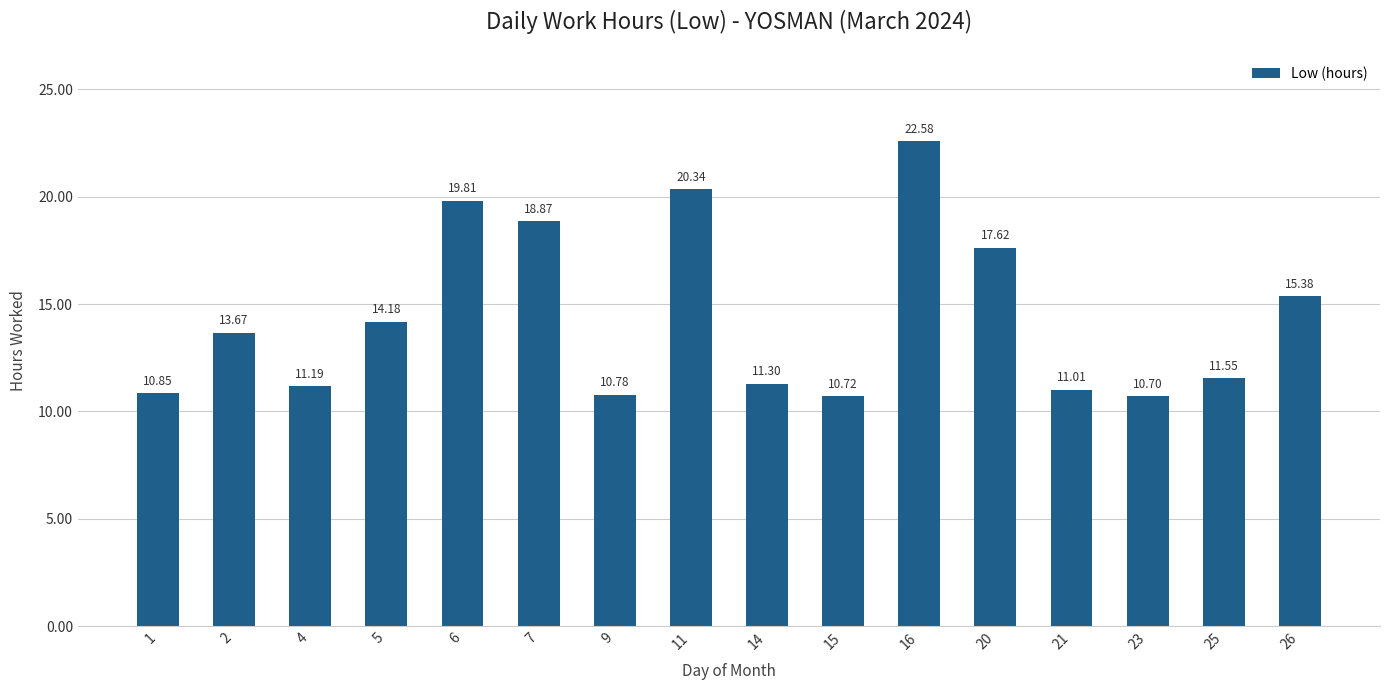

What is the greatest value displayed?

22.6